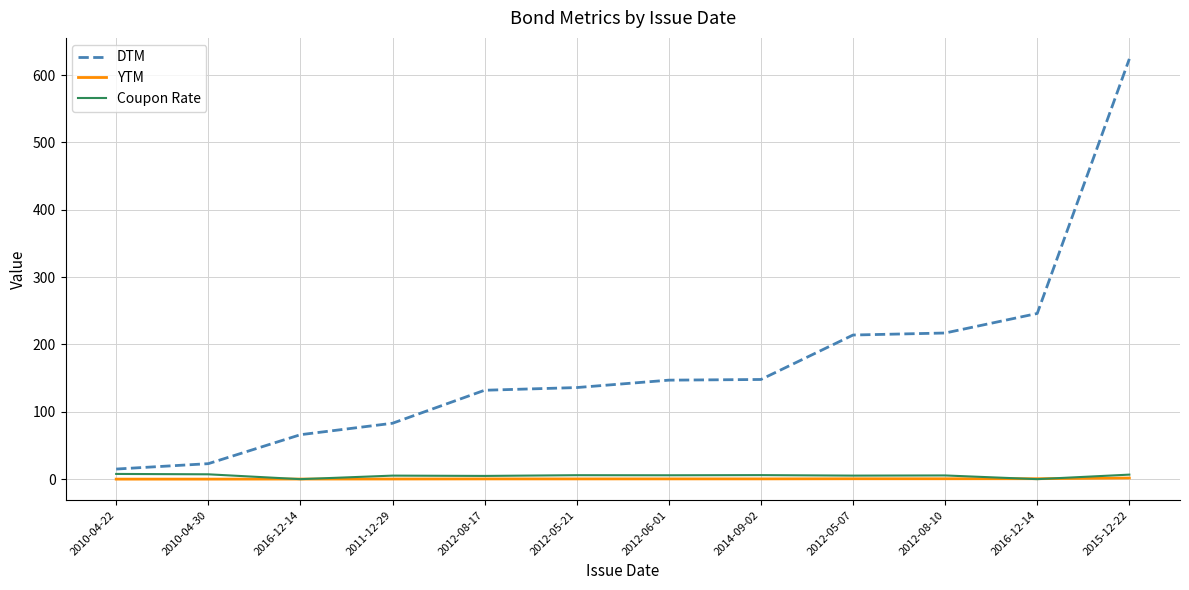

Is this an area chart (filled region under the line)?

No